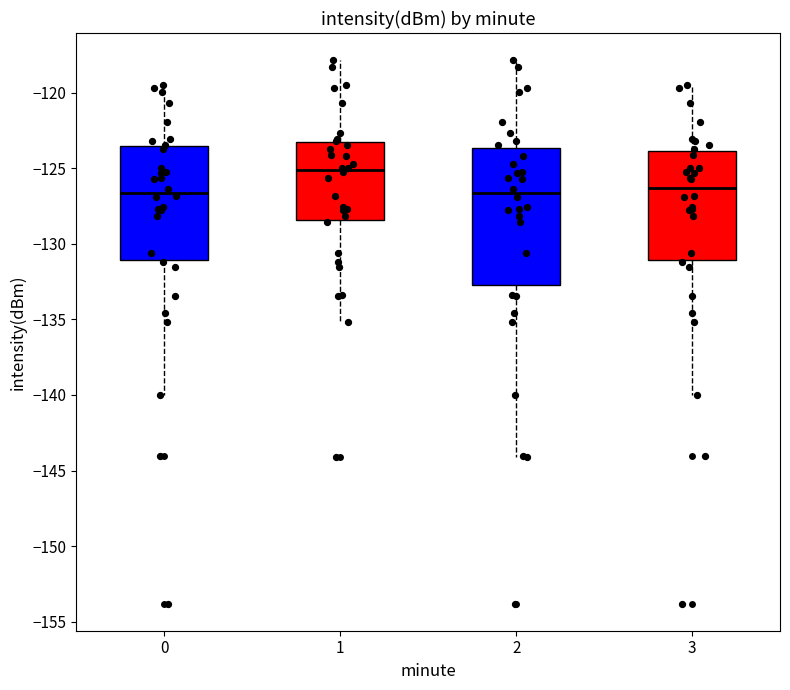

Reading left to right, read every box against the y-axis: the position of its median line, the range the box covers, and the ends of its whiskers. The values are not printed on the chart, so give them approximately, as read against the axis.

0: median -126.5, box -131.0 to -123.5, whiskers -140.0 to -119.5
1: median -125.0, box -128.5 to -123.5, whiskers -135.0 to -118.0
2: median -126.5, box -132.5 to -123.5, whiskers -144.0 to -118.0
3: median -126.5, box -131.0 to -124.0, whiskers -140.0 to -119.5